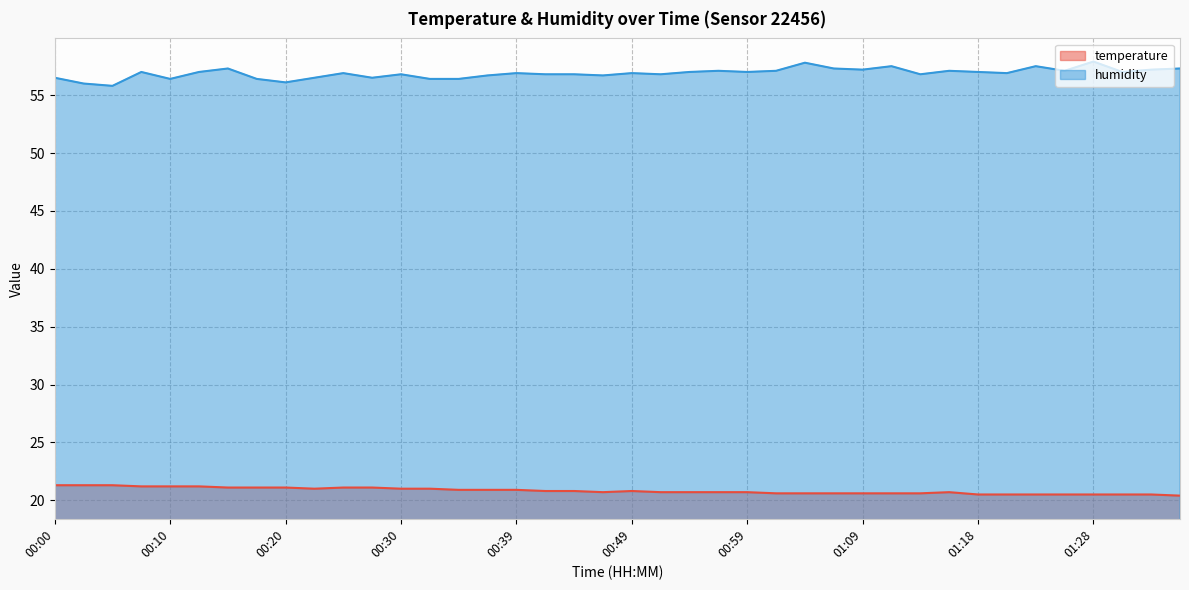

Reading left to right, extract all data points from this chart.

temperature: 00:00=21.3	00:02=21.3	00:05=21.3	00:07=21.2	00:10=21.2	00:12=21.2	00:15=21.1	00:17=21.1	00:20=21.1	00:22=21.0	00:25=21.1	00:27=21.1	00:30=21.0	00:32=21.0	00:34=20.9	00:37=20.9	00:39=20.9	00:42=20.8	00:44=20.8	00:47=20.7	00:49=20.8	00:51=20.7	00:54=20.7	00:56=20.7	00:59=20.7	01:01=20.6	01:04=20.6	01:06=20.6	01:09=20.6	01:11=20.6	01:14=20.6	01:16=20.7	01:18=20.5	01:21=20.5	01:23=20.5	01:26=20.5	01:28=20.5	01:31=20.5	01:33=20.5	01:36=20.4
humidity: 00:00=56.5	00:02=56.0	00:05=55.8	00:07=57.0	00:10=56.4	00:12=57.0	00:15=57.3	00:17=56.4	00:20=56.1	00:22=56.5	00:25=56.9	00:27=56.5	00:30=56.8	00:32=56.4	00:34=56.4	00:37=56.7	00:39=56.9	00:42=56.8	00:44=56.8	00:47=56.7	00:49=56.9	00:51=56.8	00:54=57.0	00:56=57.1	00:59=57.0	01:01=57.1	01:04=57.8	01:06=57.3	01:09=57.2	01:11=57.5	01:14=56.8	01:16=57.1	01:18=57.0	01:21=56.9	01:23=57.5	01:26=57.1	01:28=57.9	01:31=57.0	01:33=57.2	01:36=57.3